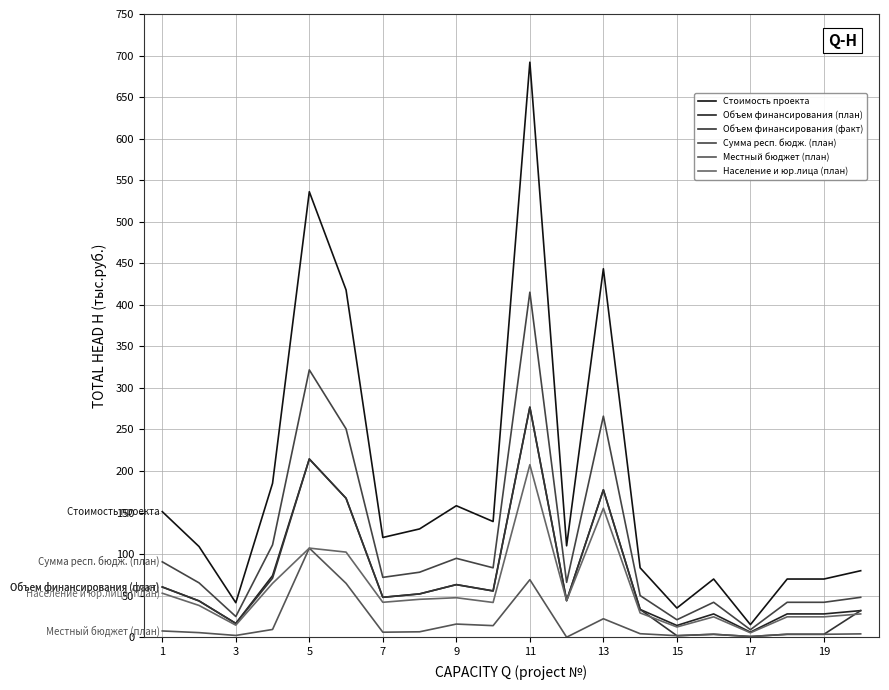

How many lines are shown in the chart?

6